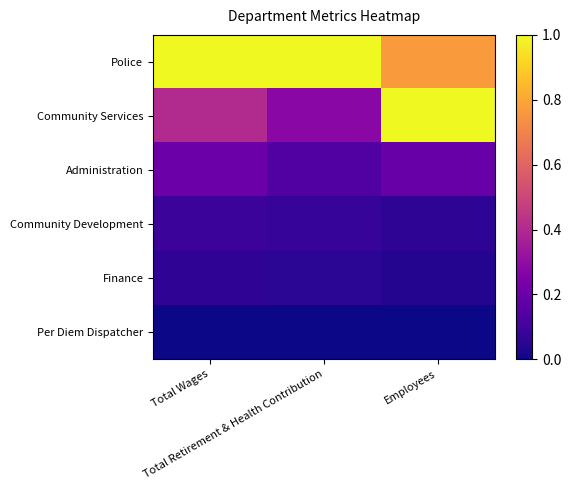

Count the number of categories in the chart.

3